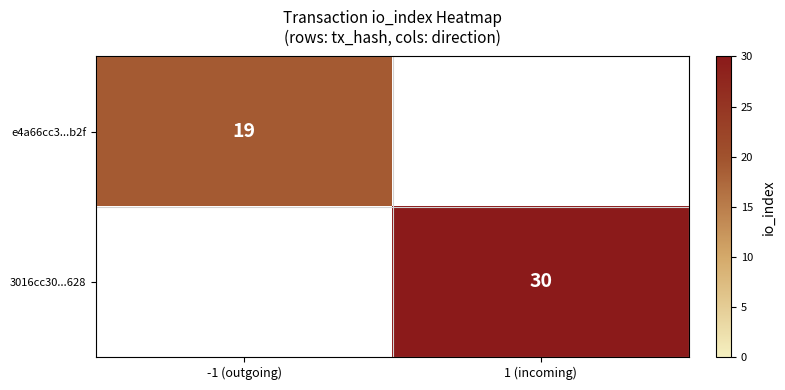

At how many categories does at least one series exceed 27?

1